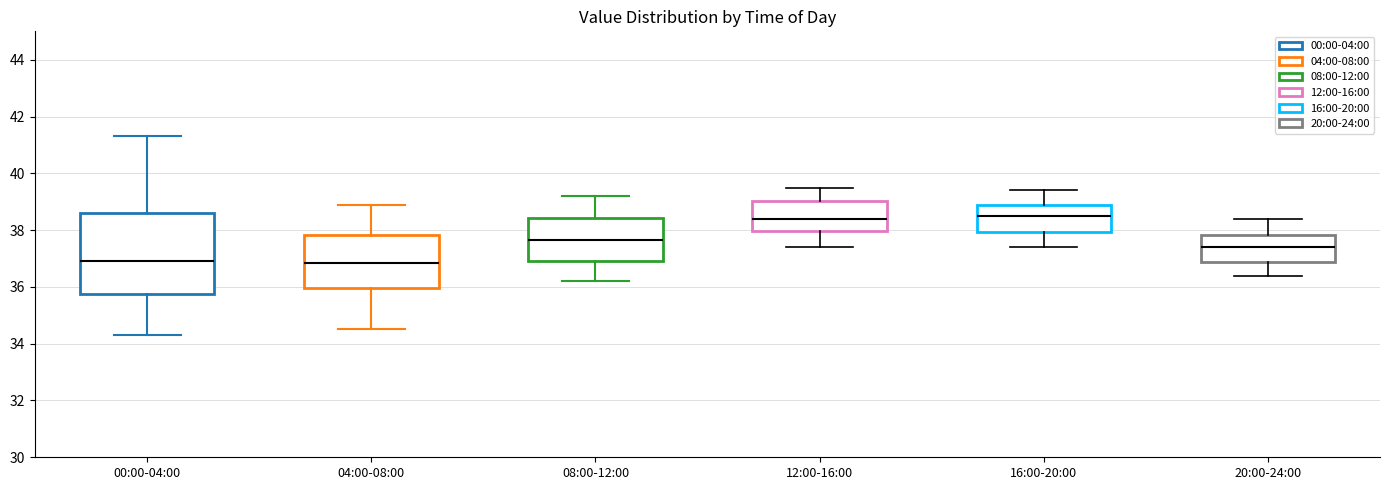

Where does the lower whisker of the box for 16:00-20:00 end on the y-axis? The values are not printed on the chart, so give them approximately, as read against the axis.

37.4